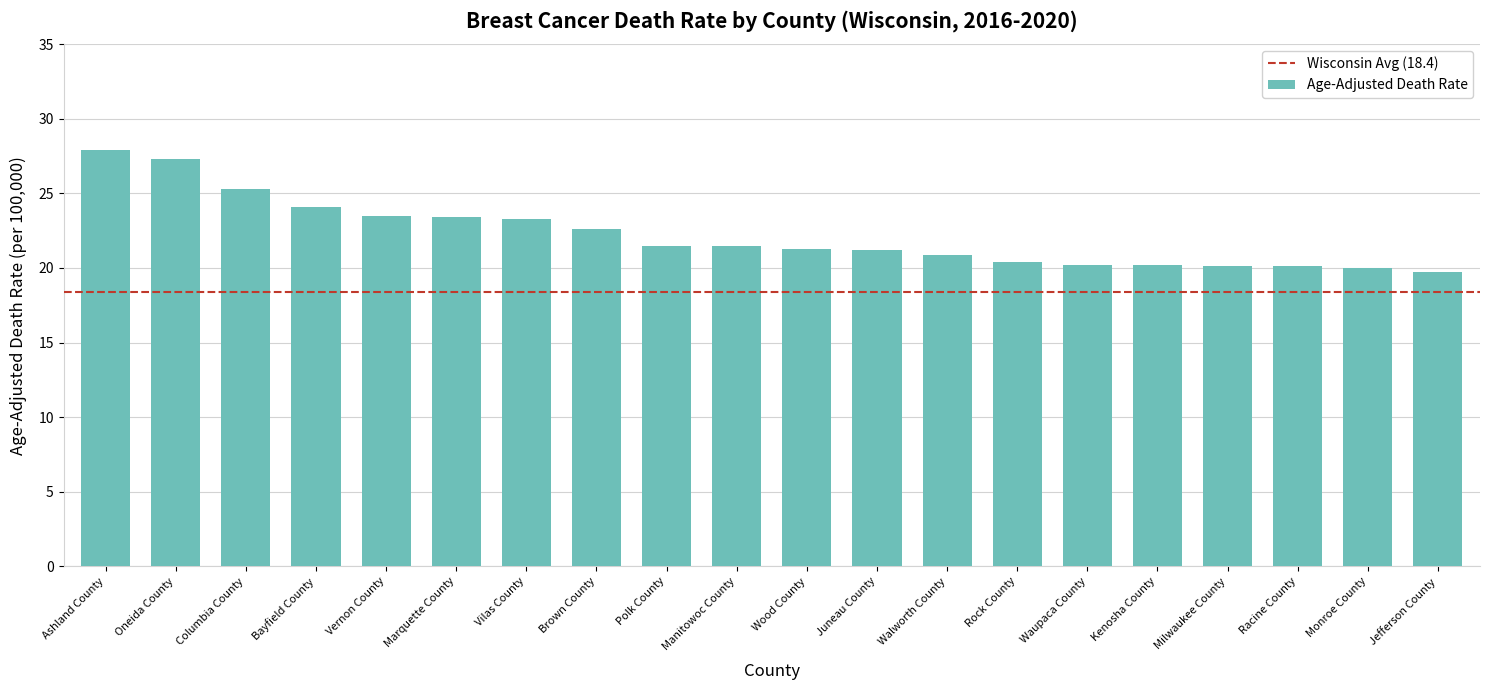

What is the change in value from Polk County to Kenosha County?

-1.3